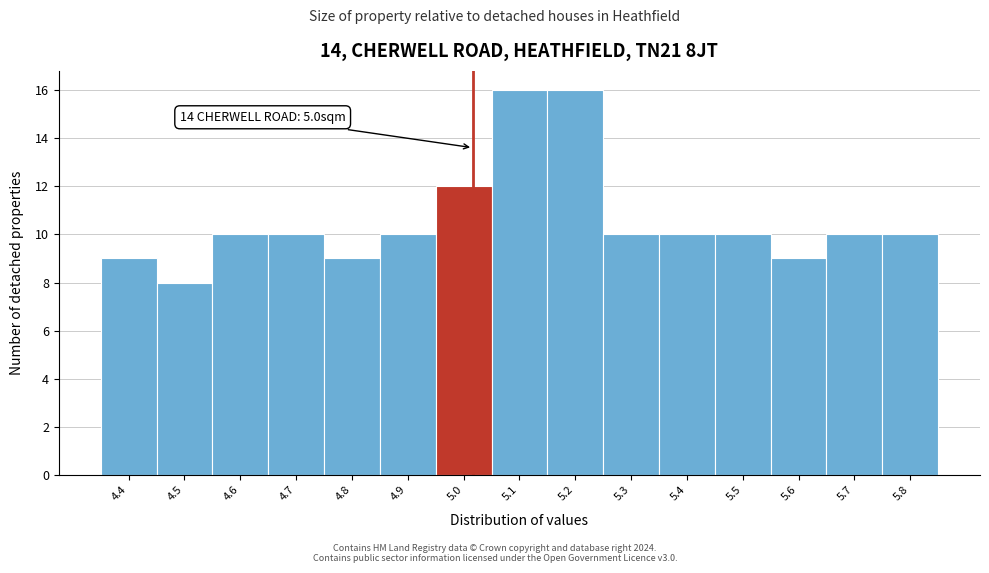

Reading left to right, transcribe all the data shown in this chart.

9	8	10	10	9	10	12	16	16	10	10	10	9	10	10